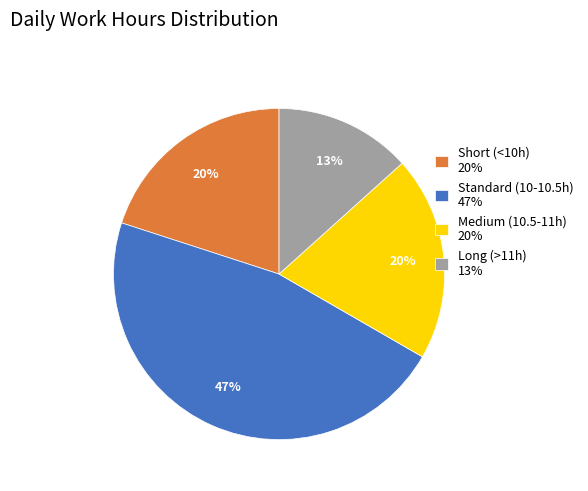

To the nearest percent, what is the average slice percentage?

25%